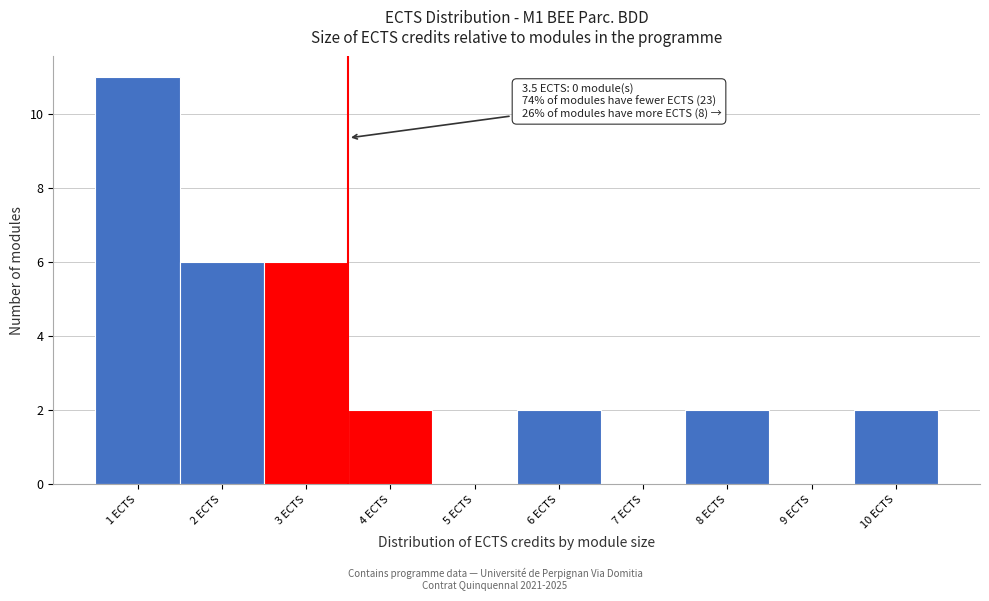

Which range on the x-axis has the tallest bar?

0.5 to 1.5